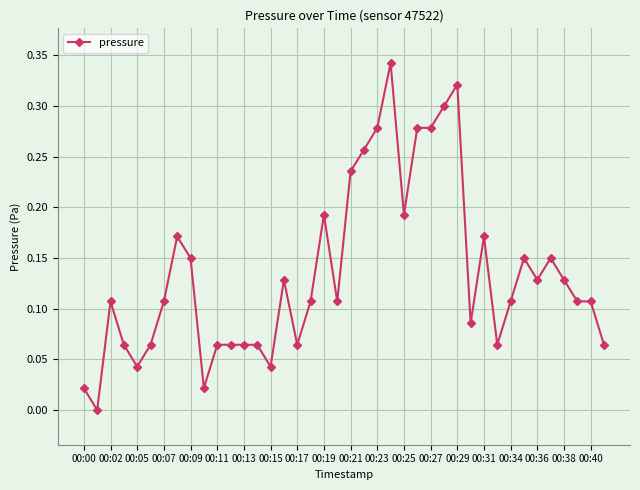

What is the sum of all values?

5.4